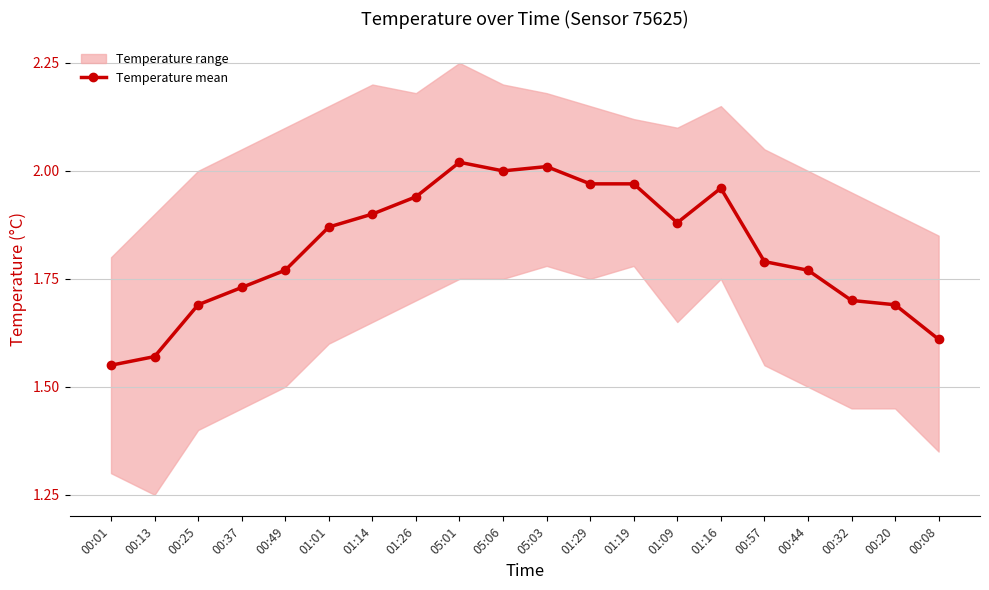

How many categories are shown in the chart?

20